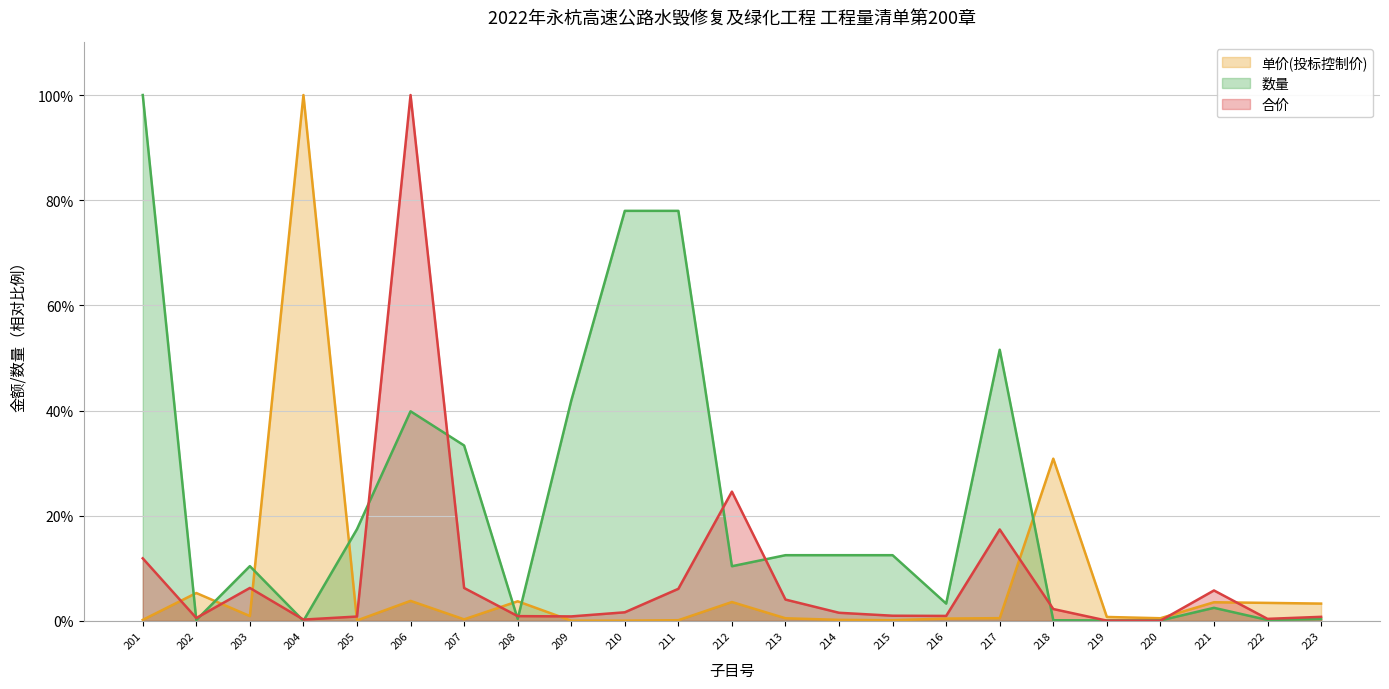

True or false: 合价 has a value of 0.8 at 223.

True